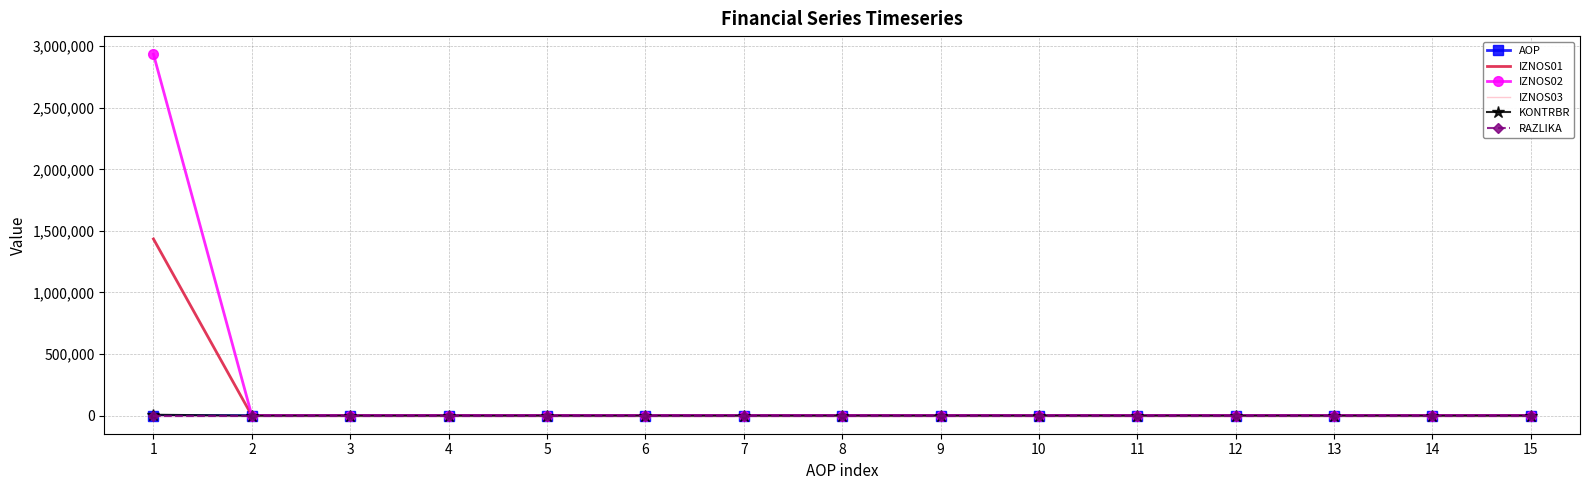

What is the maximum value shown in the chart?

2934969.2